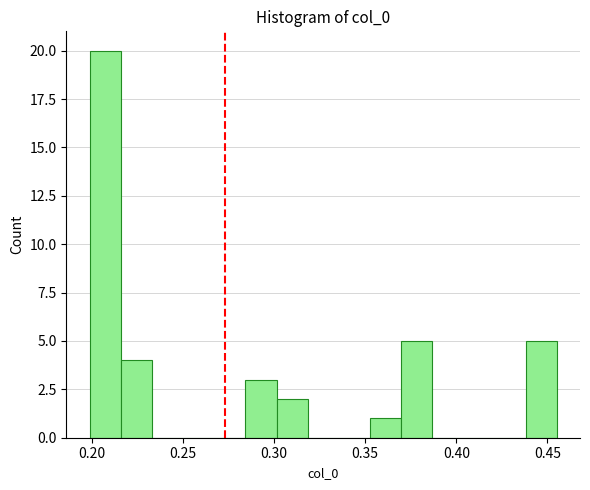

Around what value on the x-axis is the tallest bar? Give the approximate position of its centre, as read against the axis.

0.205